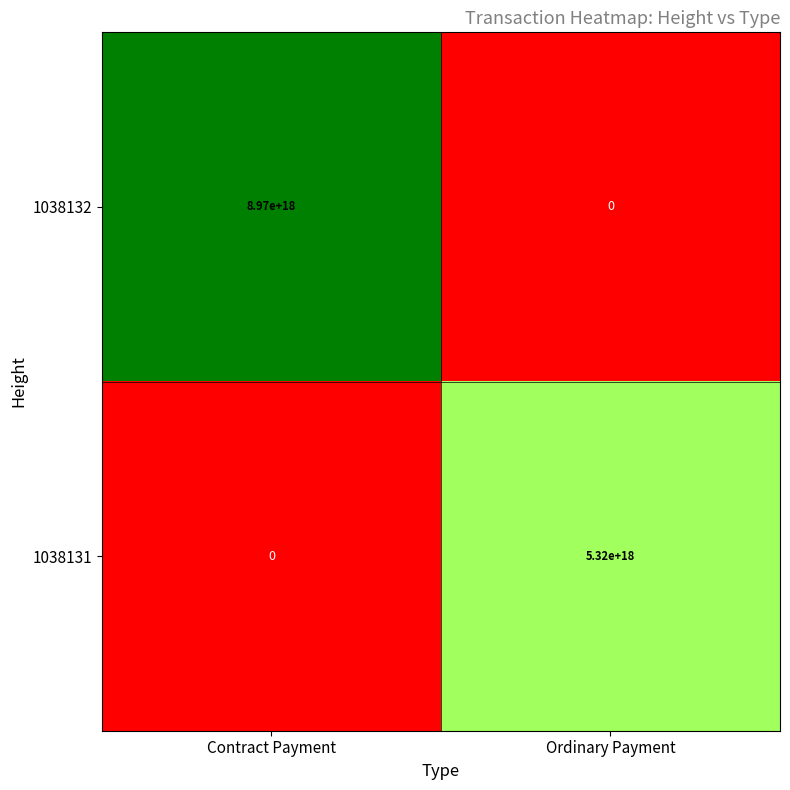

Where is 1038131 nearest to the value 2660000000000000000?

Contract Payment